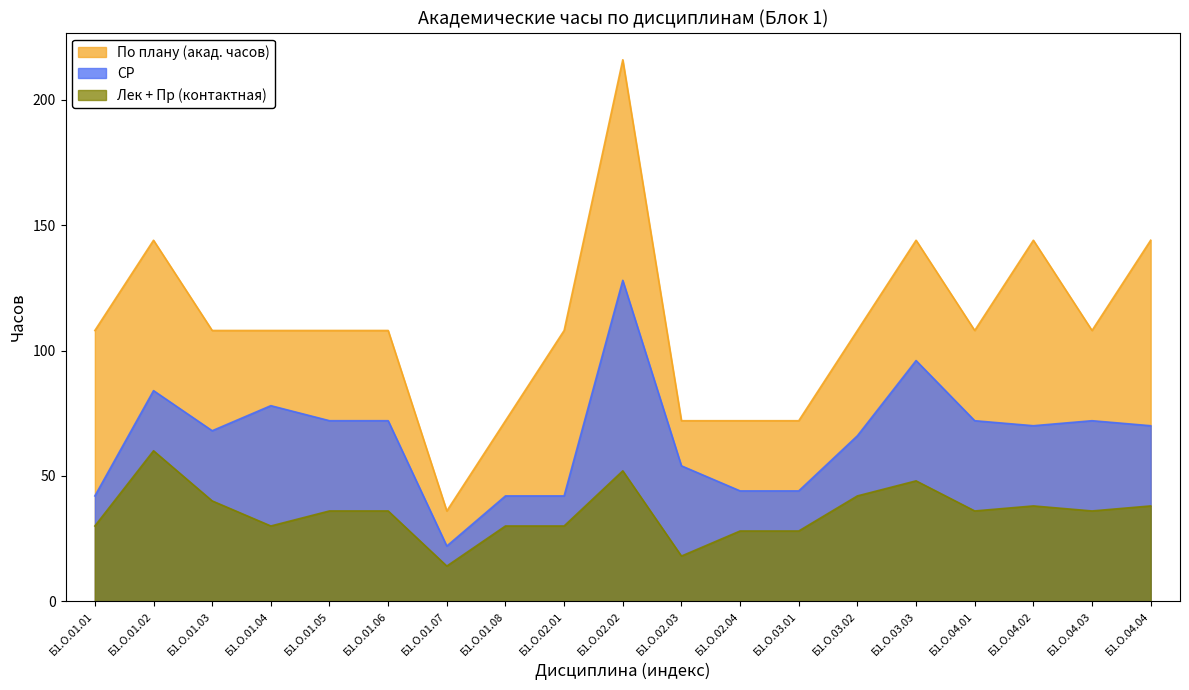

Does the chart have visible grid lines?

No